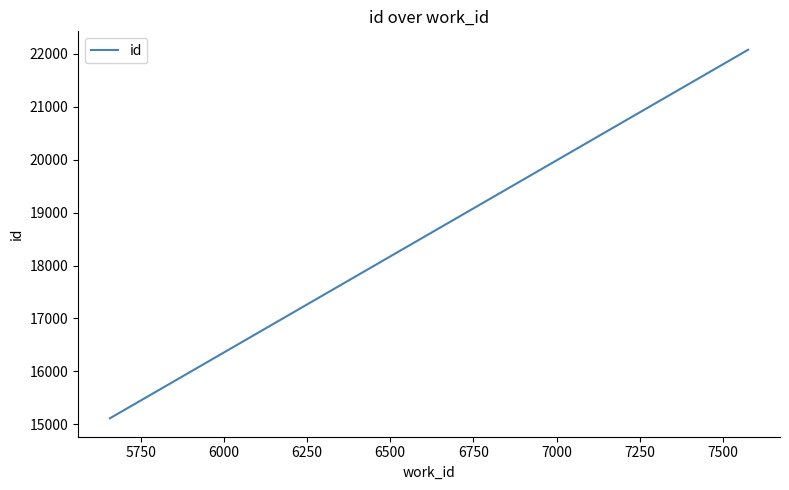

What is the difference between the second highest and minimum values?

6959